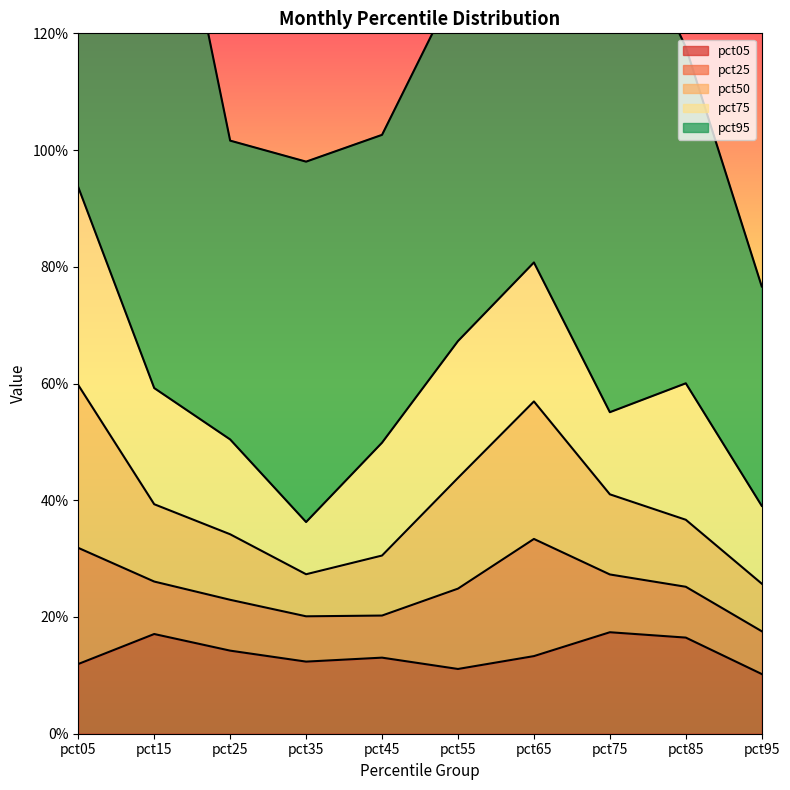

At how many categories does at least one series exceed 0?

10